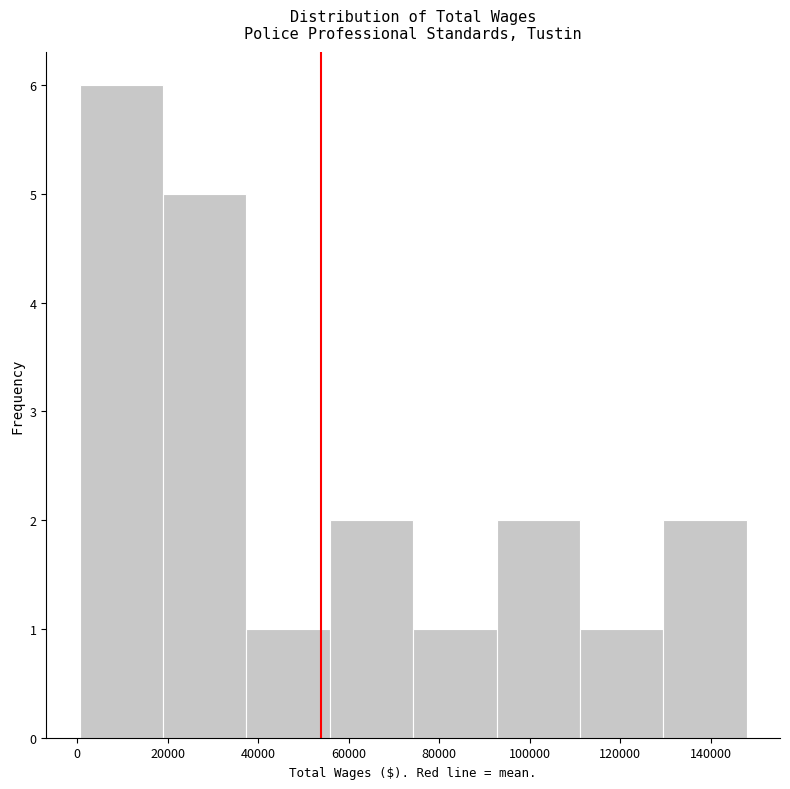

Reading left to right, list every bar in this chart as the range it spans on the x-axis followed by its height. Neither the bar edges nor the heights are printed on the chart, so give them approximately, as read against the axes.

0 to 18000: 6
18000 to 38000: 5
38000 to 56000: 1
56000 to 74000: 2
74000 to 92000: 1
92000 to 112000: 2
112000 to 130000: 1
130000 to 148000: 2